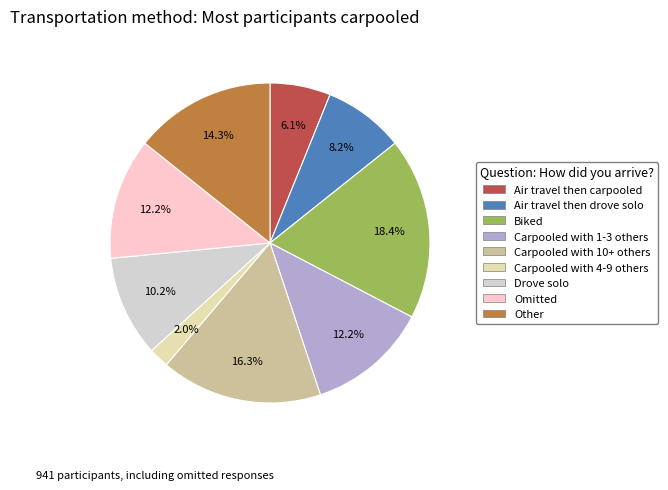

Is there any slice that represents more than half of the pie?

No